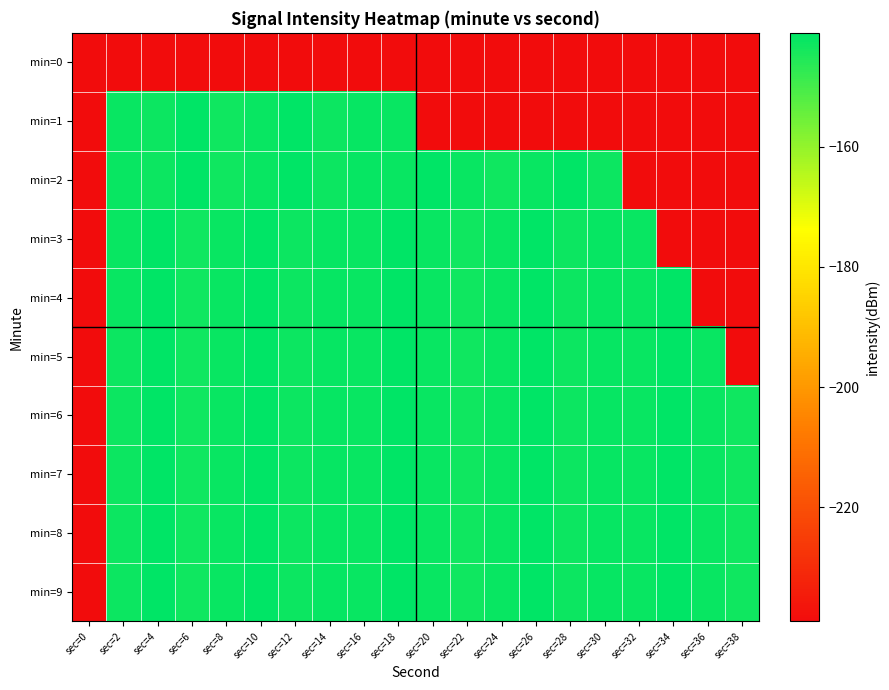

List the series in order of their peak value, lowest first.

min=0, min=1, min=2, min=3, min=4, min=5, min=6, min=7, min=8, min=9